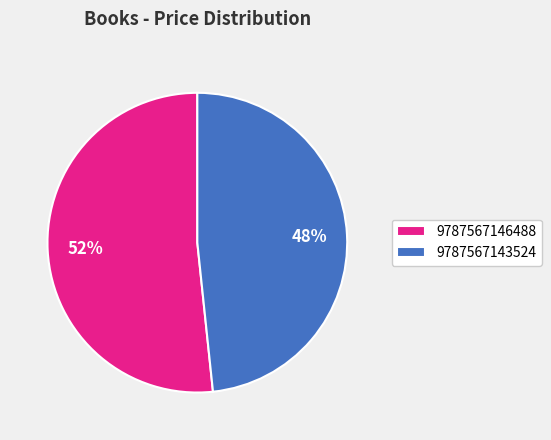

Is it true that 9787567143524 is 36% of the pie?

False